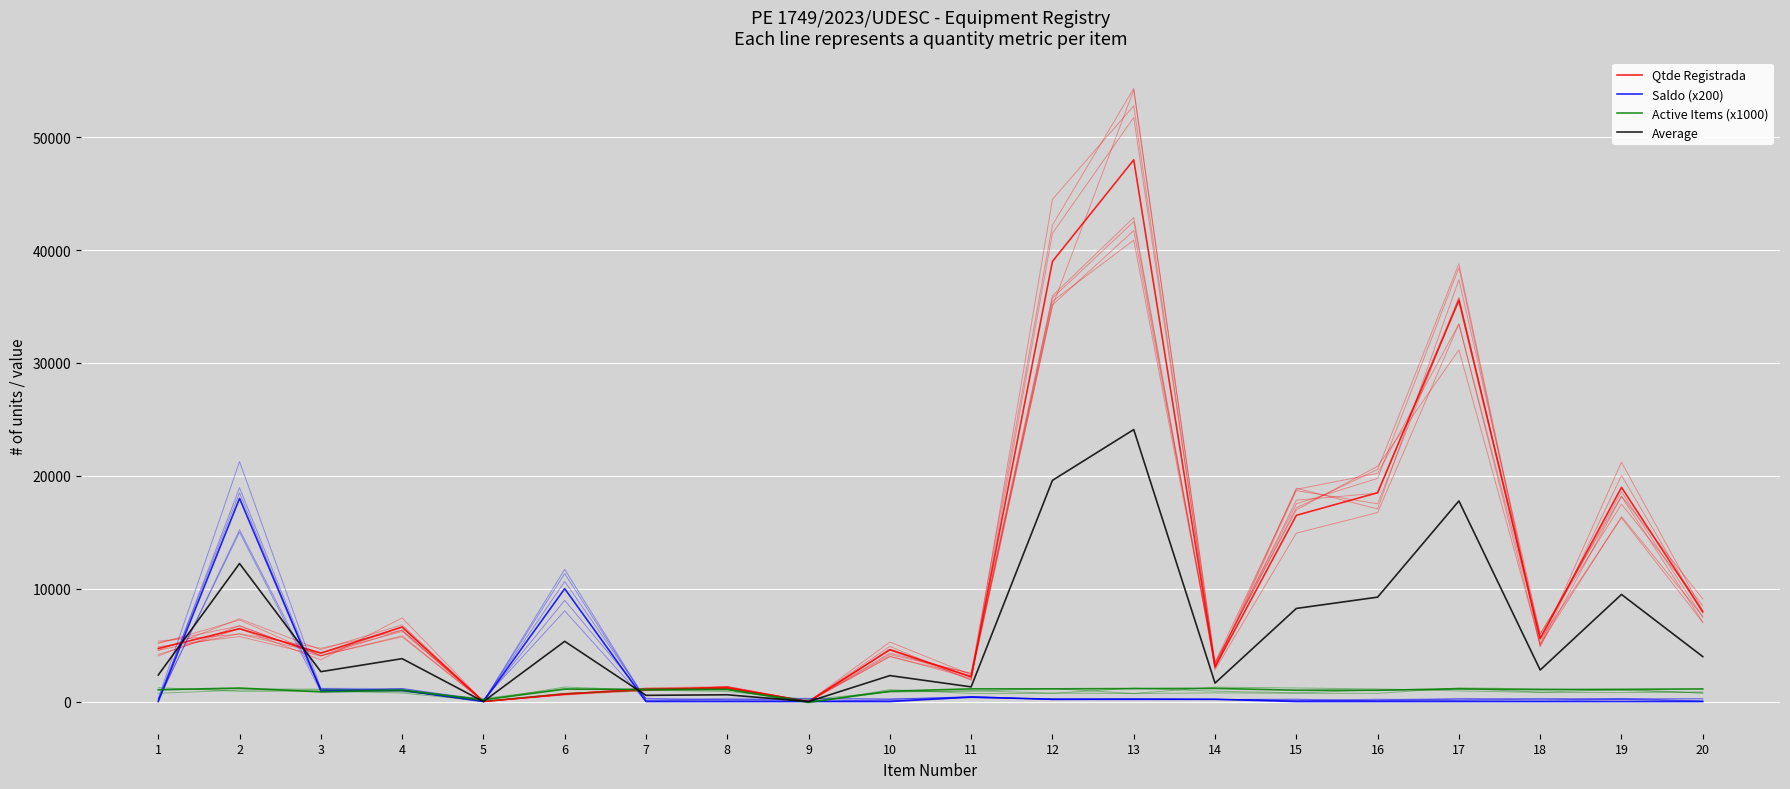

At which category is the sum across all series the highest?

13